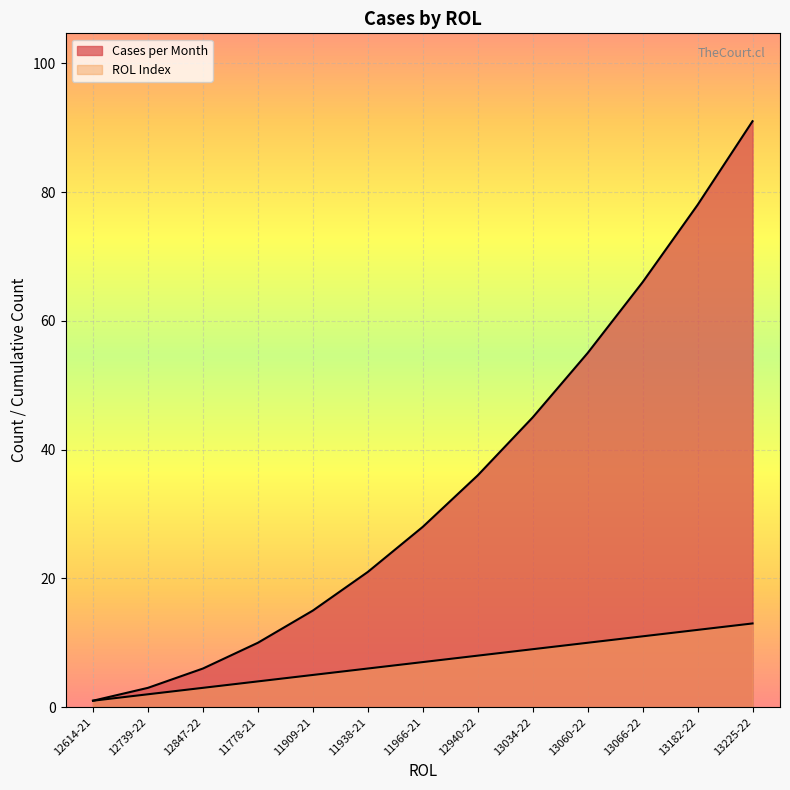

What is the difference between the second highest and minimum values?

11